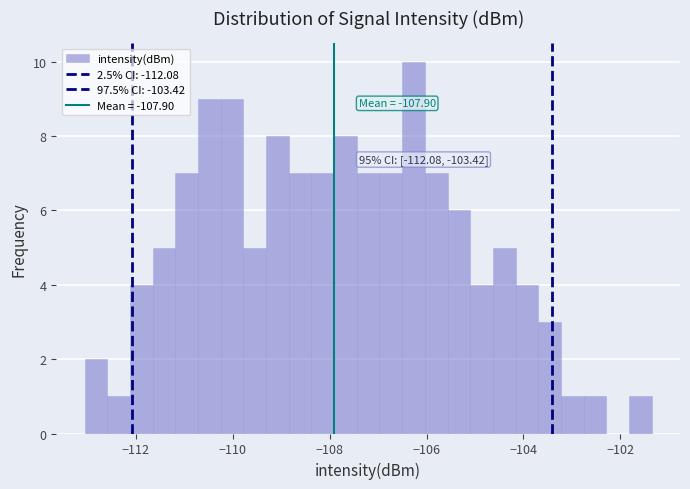

Around what value on the x-axis is the tallest bar? Give the approximate position of its centre, as read against the axis.

-106.2